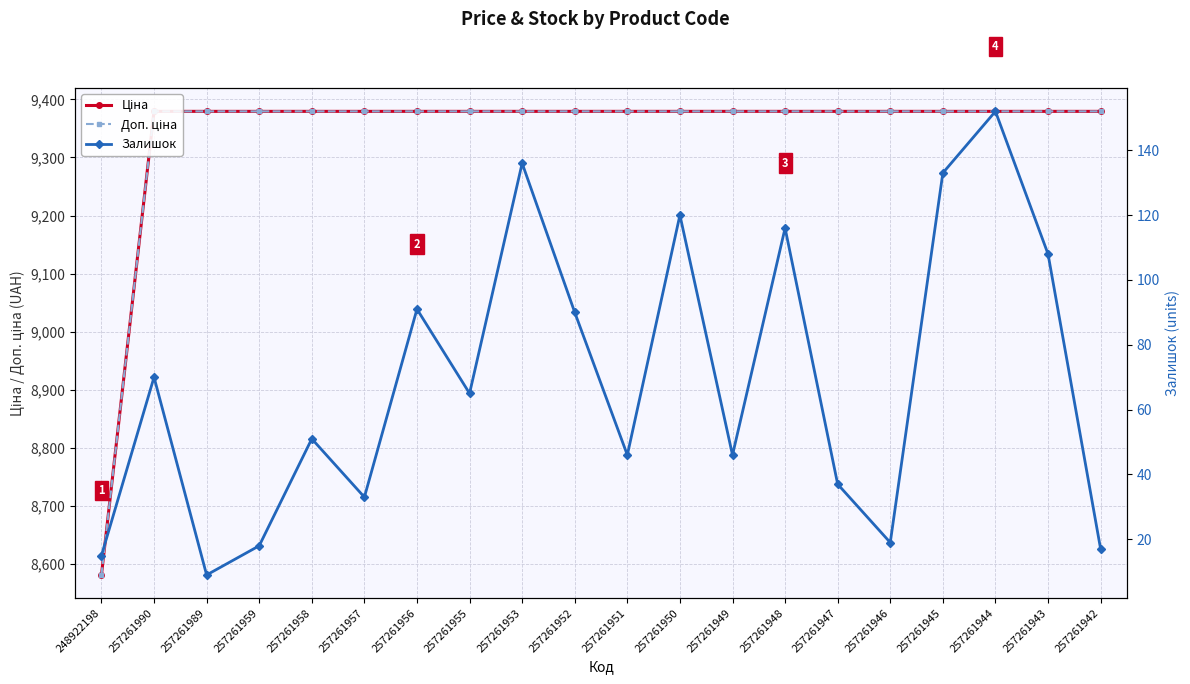

What is the label of the 14th point from the left?

257261948